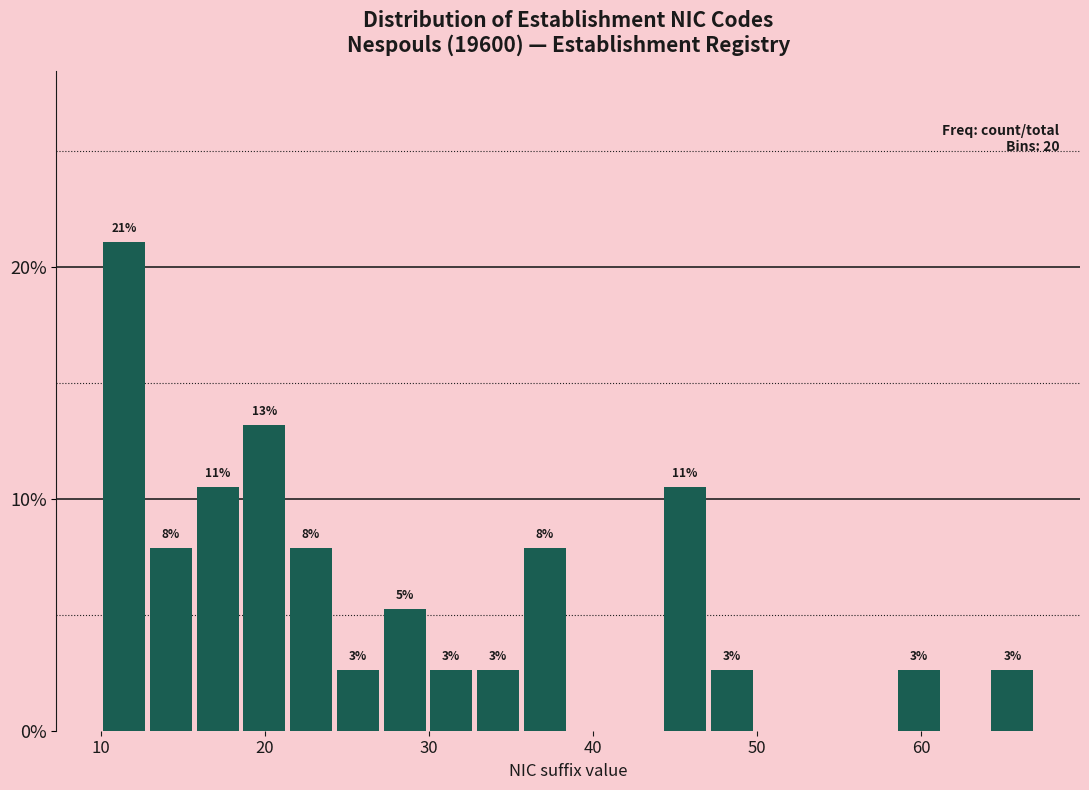

Read against the x-axis, roughly where is the centre of the tallest bar?

11